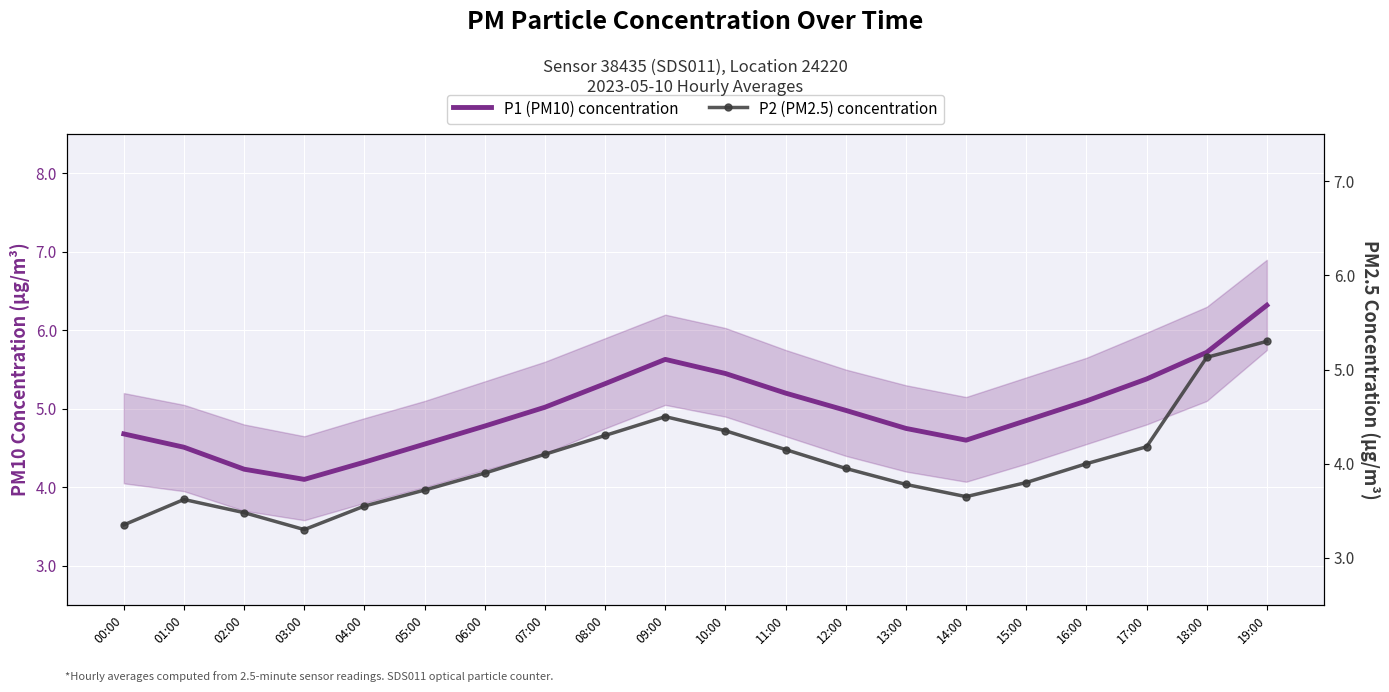

What is the sum of the P2 (PM2.5) concentration values at 01:00 and 04:00?

7.2